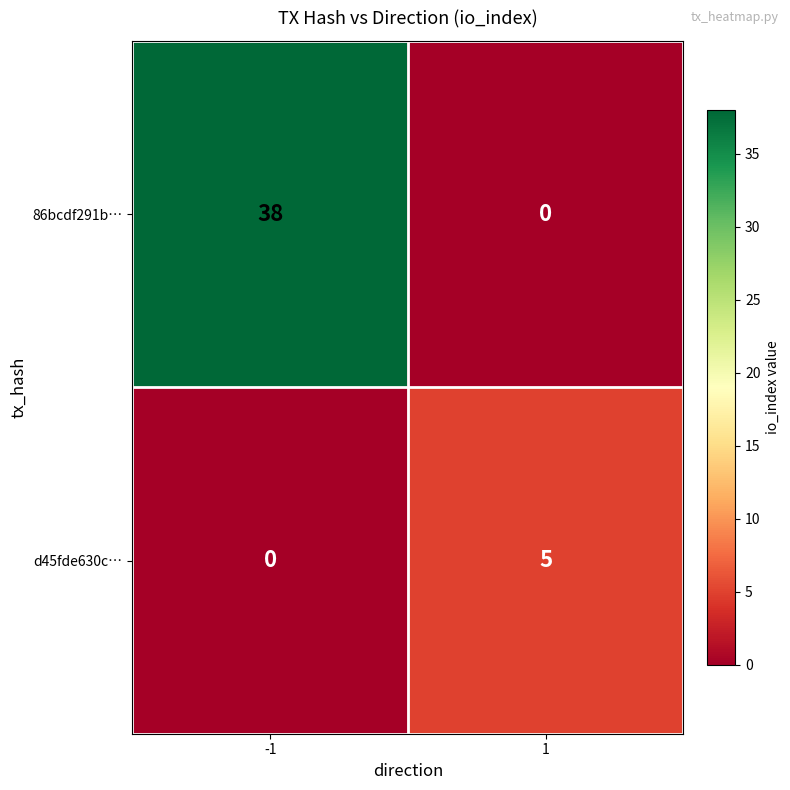

Is it true that d45fde630c… equals 0 at -1?

True